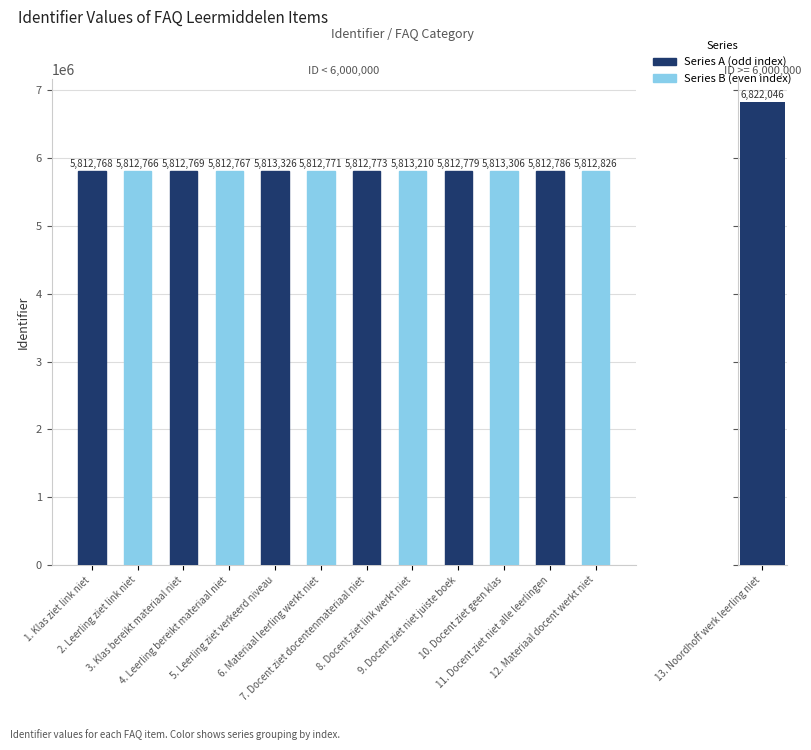

How many values are below 5812779?

6